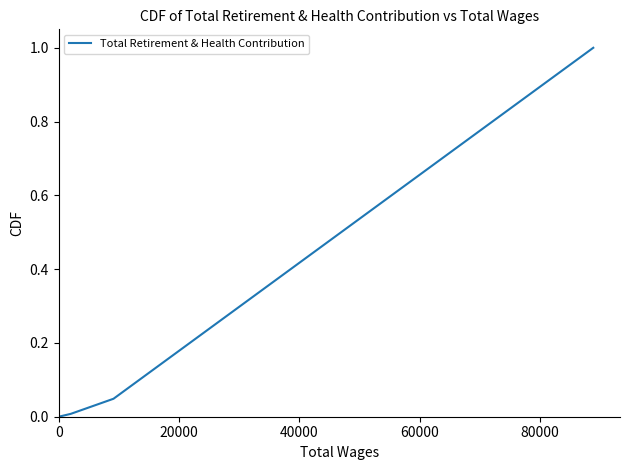

True or false: the data has more than 1 interior local peaks.

False